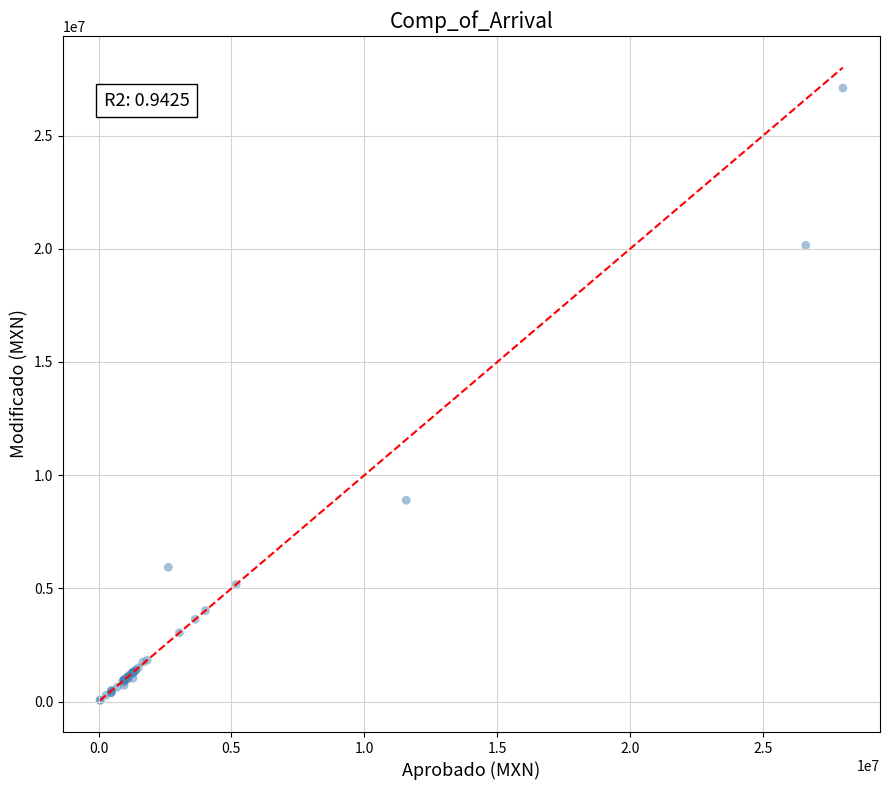

What Y value in the scatter plot is closest to 13576292?

8893305.0